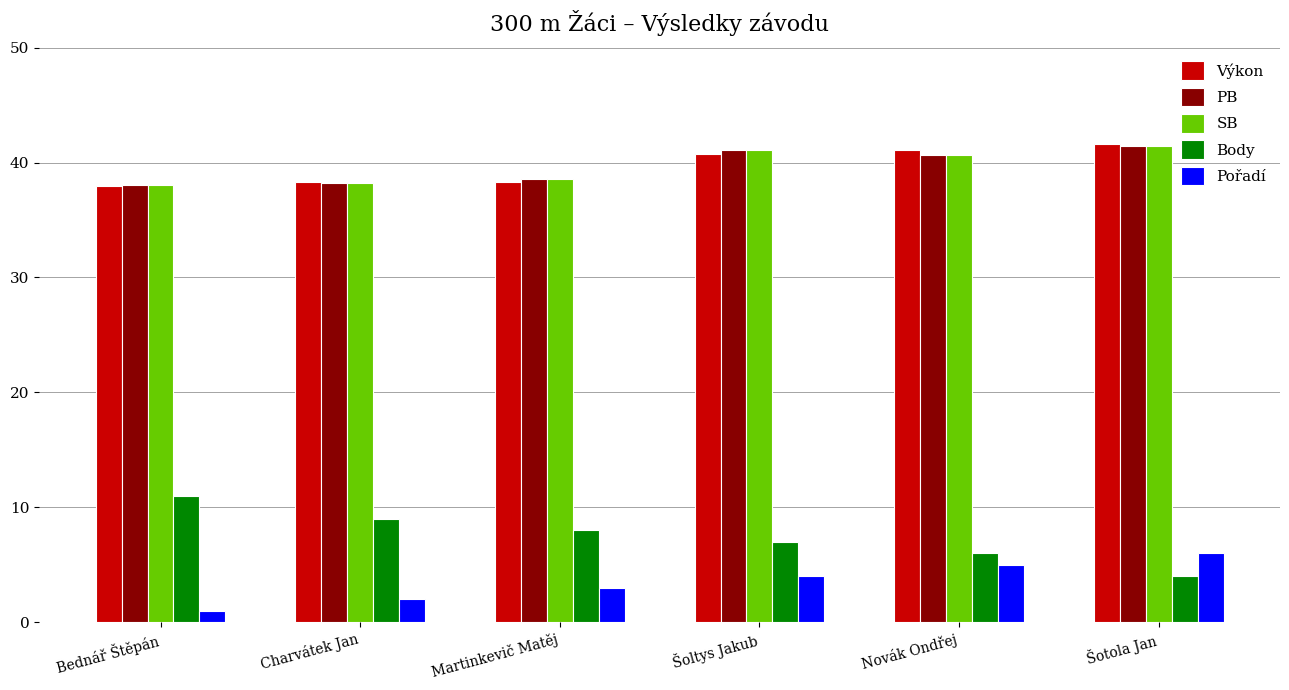

At which category does the chart reach its minimum across all series?

Bednář Štěpán